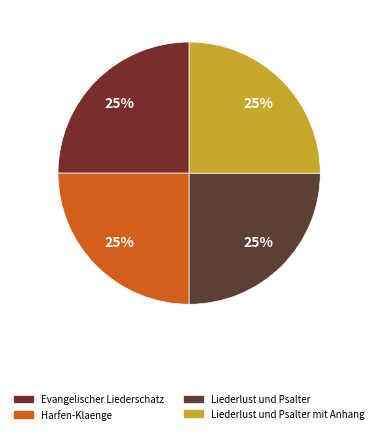

Rank the categories by value from highest to lowest.

Evangelischer Liederschatz, Liederlust und Psalter, Liederlust und Psalter mit Anhang, Harfen-Klaenge